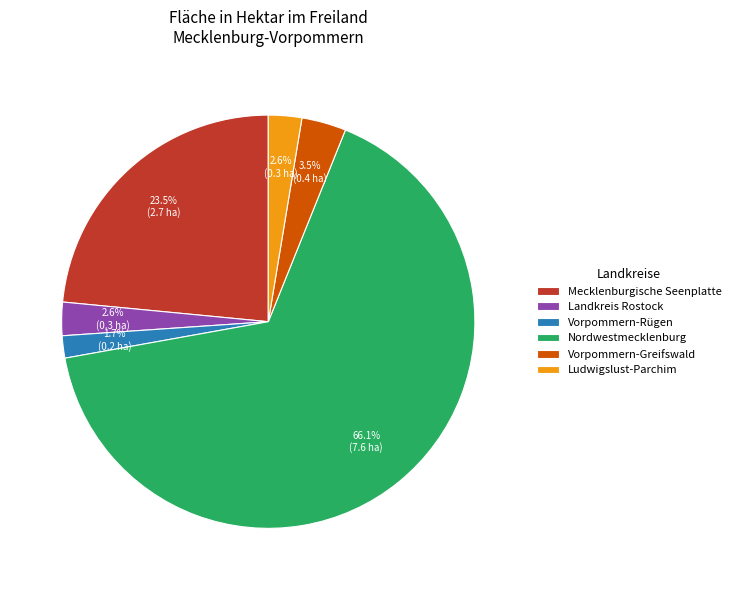

The Vorpommern-Rügen slice represents 2% of the pie. True or false?

True